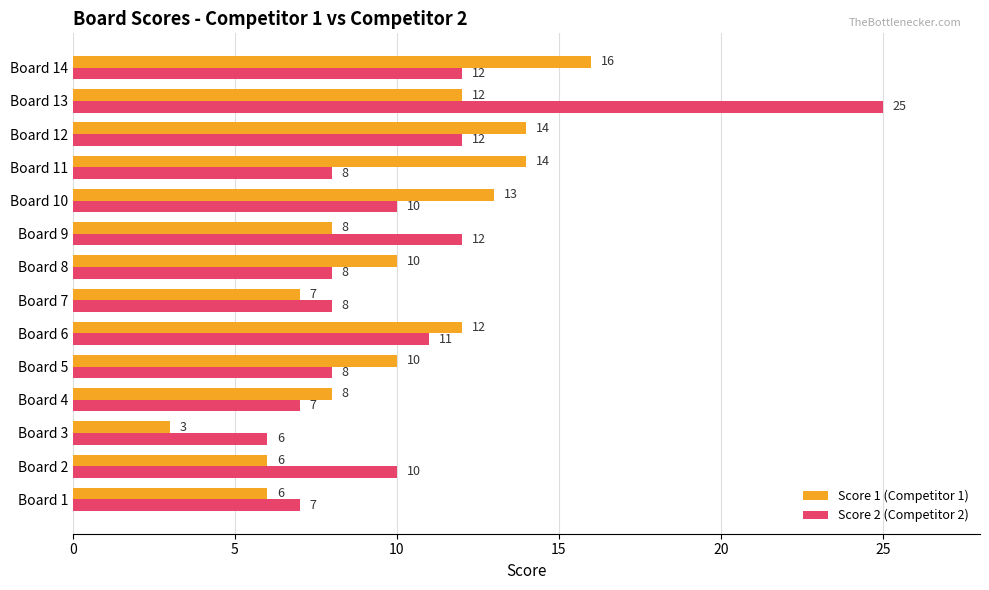

True or false: Score 1 (Competitor 1) has a value of 3 at Board 3.

True